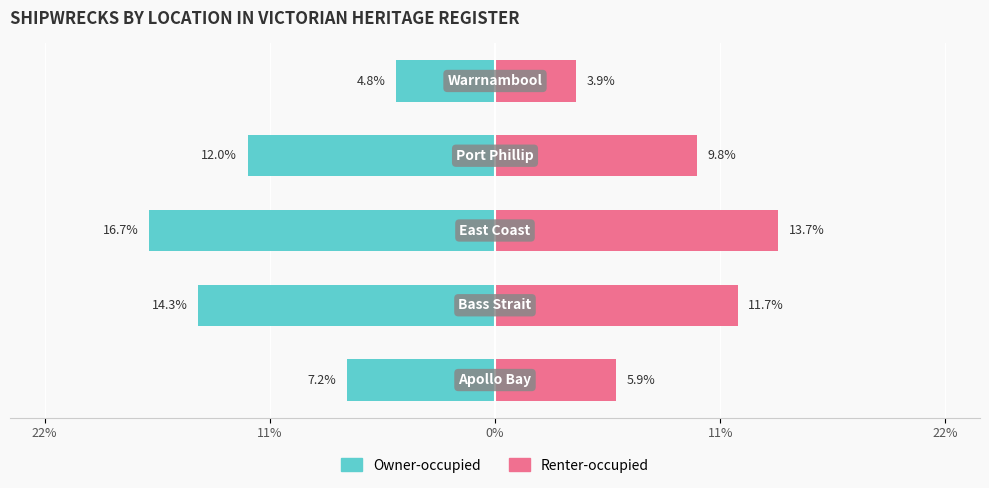

The Owner-occupied series shows -11.5 at 22%. True or false?

False